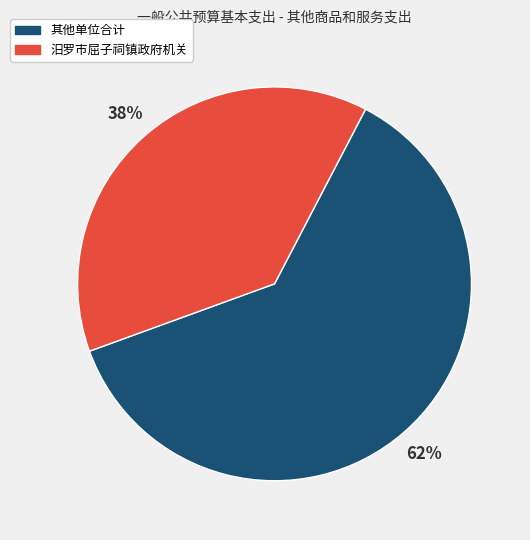

How many segments does this pie chart have?

2